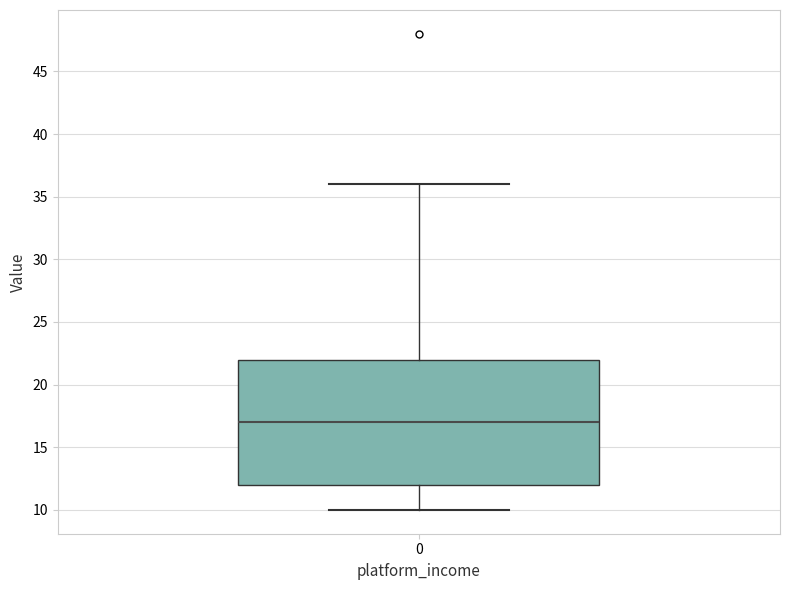

Transcribe this box plot: give where the median line is, the range the box spans, and where the two whiskers end, as read against the y-axis. The values are not printed on the chart, so give them approximately, as read against the axis.

median 17, box 12 to 22, whiskers 10 to 36